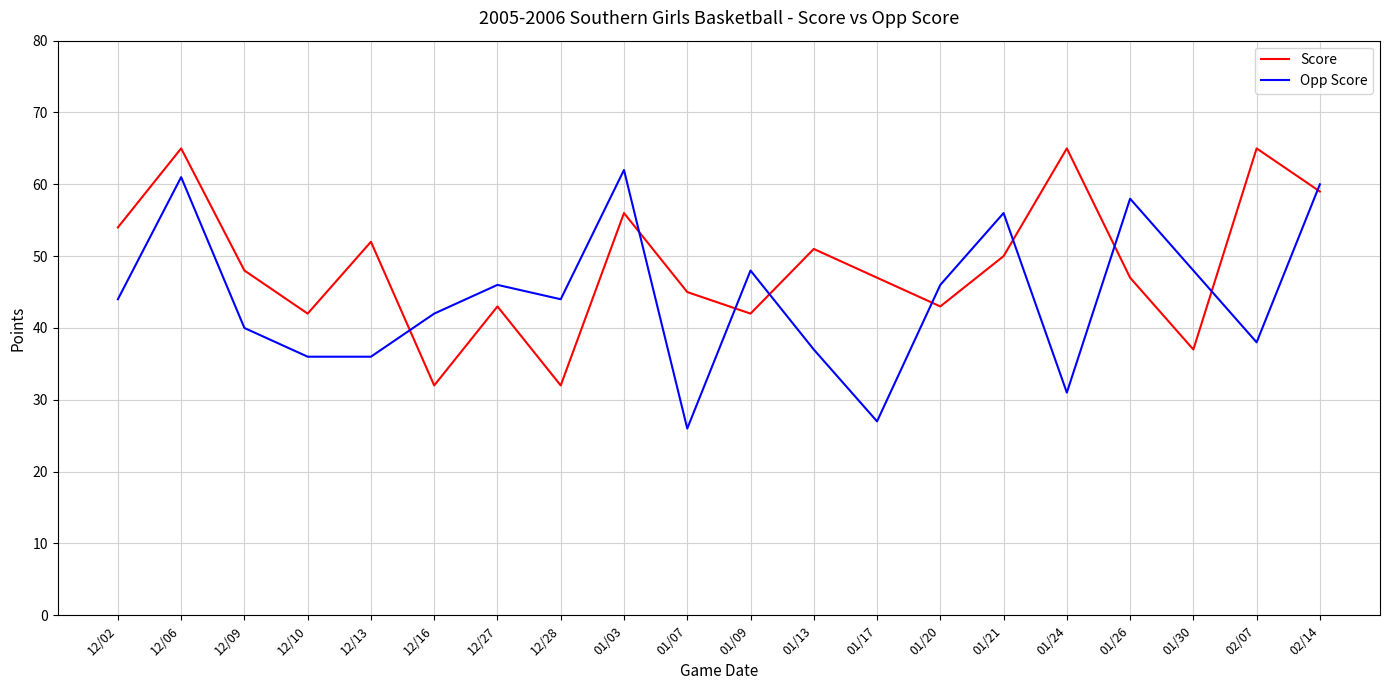

True or false: Opp Score and Score cross at least once.

True